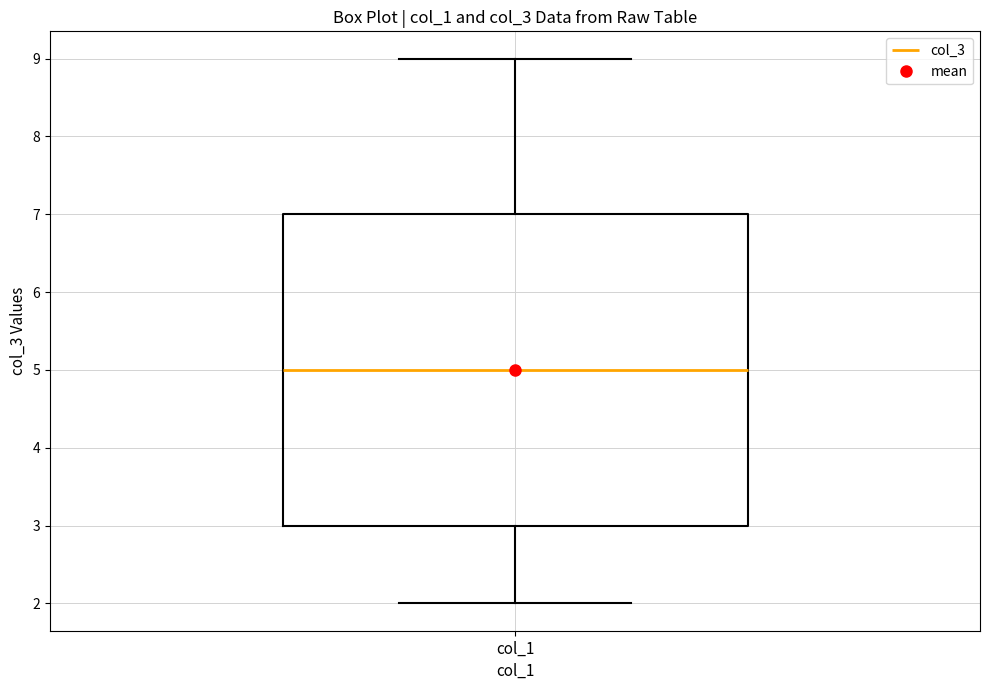

Transcribe this box plot: give where the median line is, the range the box spans, and where the two whiskers end, as read against the y-axis. The values are not printed on the chart, so give them approximately, as read against the axis.

median 5, box 3 to 7, whiskers 2 to 9